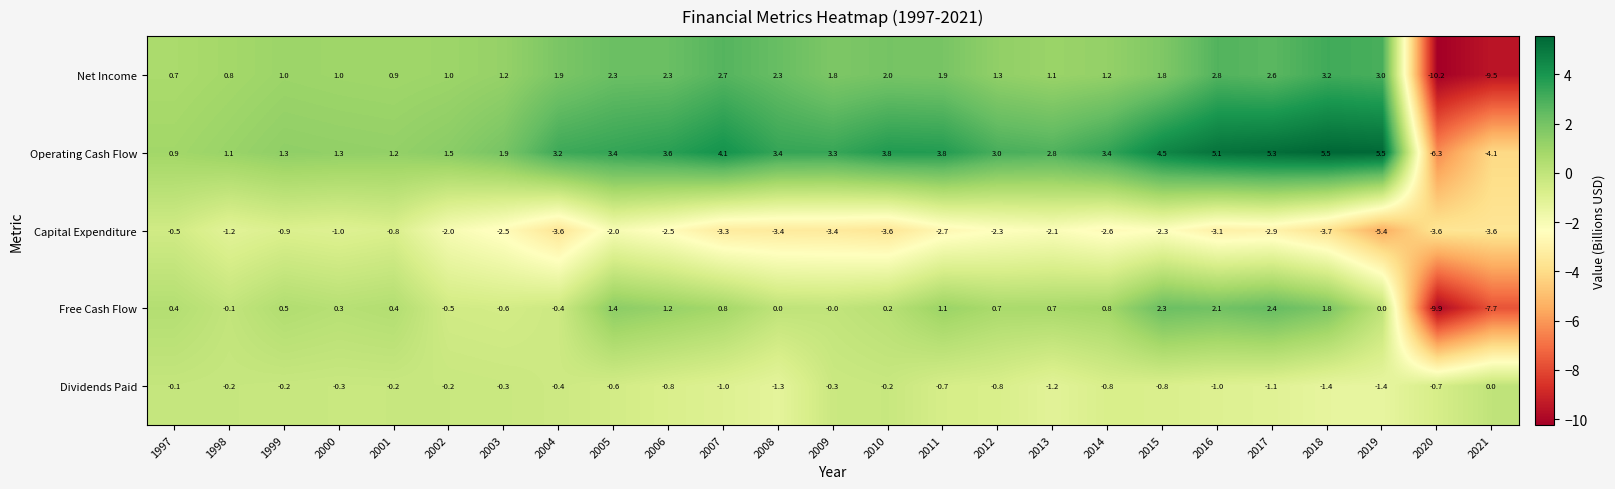

What is the spread (max minus min) of values at 2001?

2.0